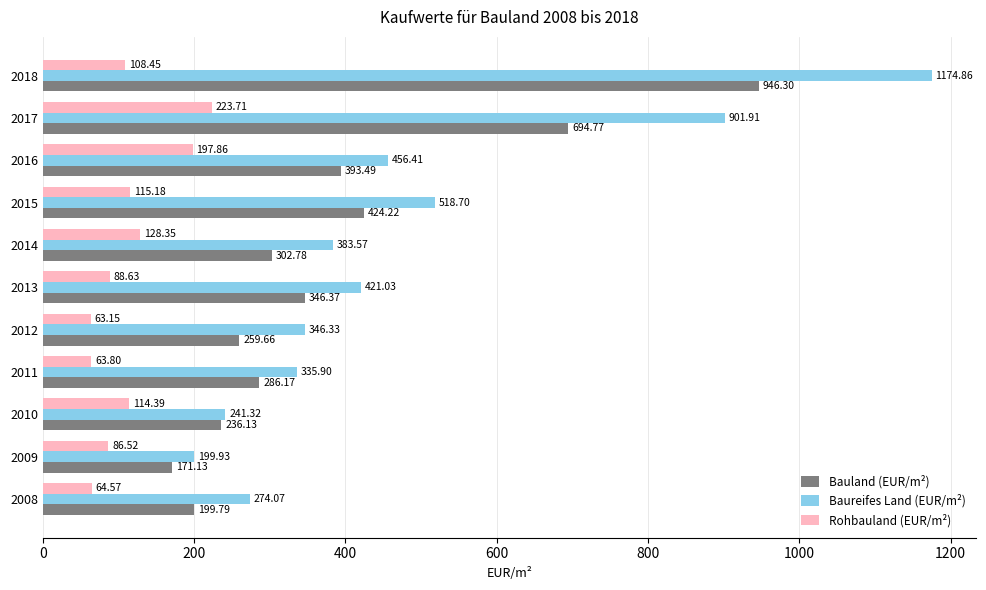

Rank the series by their maximum value, from highest to lowest.

Baureifes Land (EUR/m²), Bauland (EUR/m²), Rohbauland (EUR/m²)